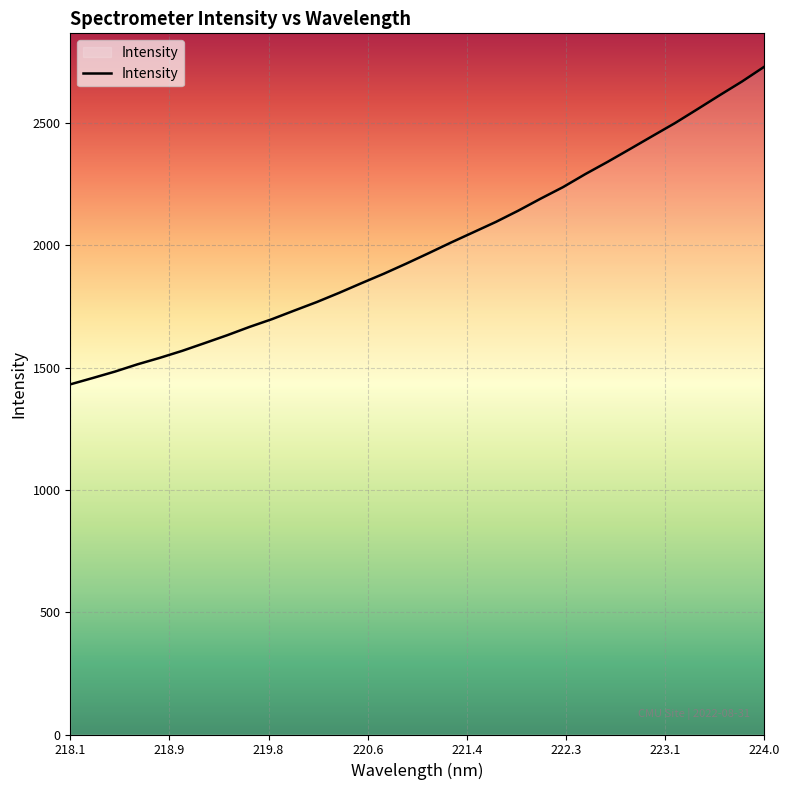

Reading left to right, extract all data points from this chart.

1432.0	1457.9	1484.4	1514.0	1540.6	1569.2	1600.8	1632.9	1667.0	1698.6	1733.9	1768.6	1806.3	1845.9	1884.7	1925.9	1968.6	2012.2	2054.2	2096.3	2142.3	2191.4	2238.6	2292.0	2342.3	2394.7	2447.6	2500.2	2556.9	2614.2	2670.4	2731.1